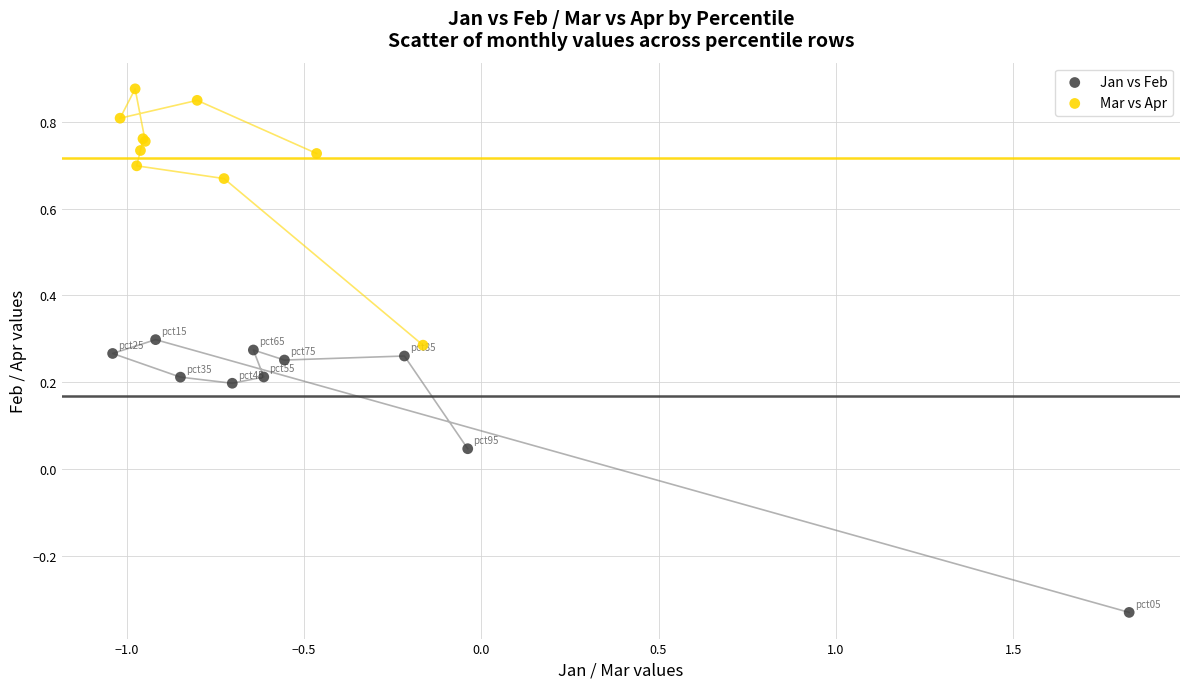

What are all the series names shown in the legend?

Jan vs Feb, Mar vs Apr